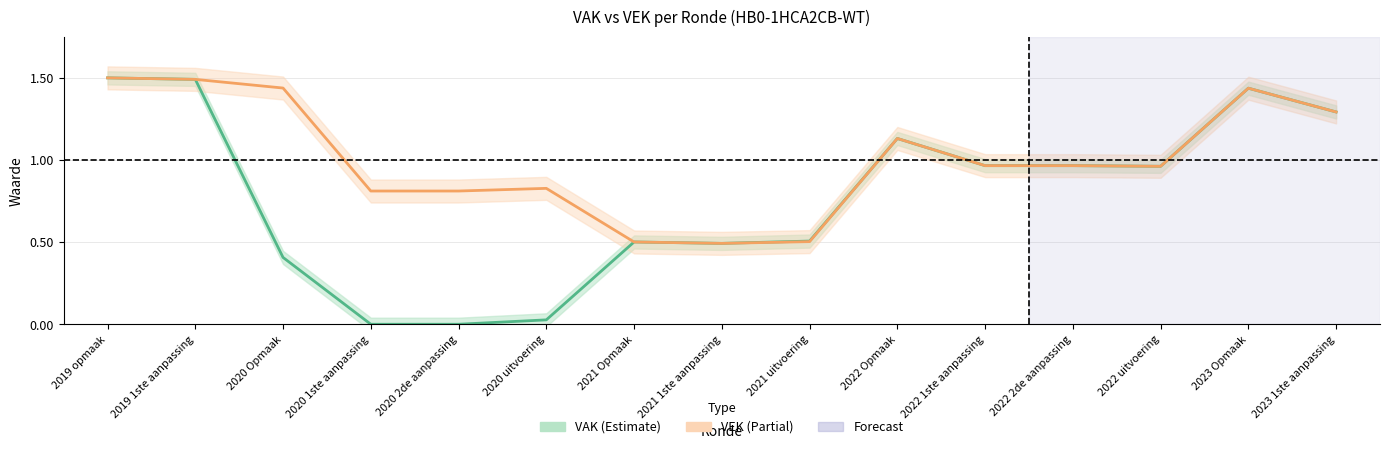

Which series has the widest spread of values?

VAK